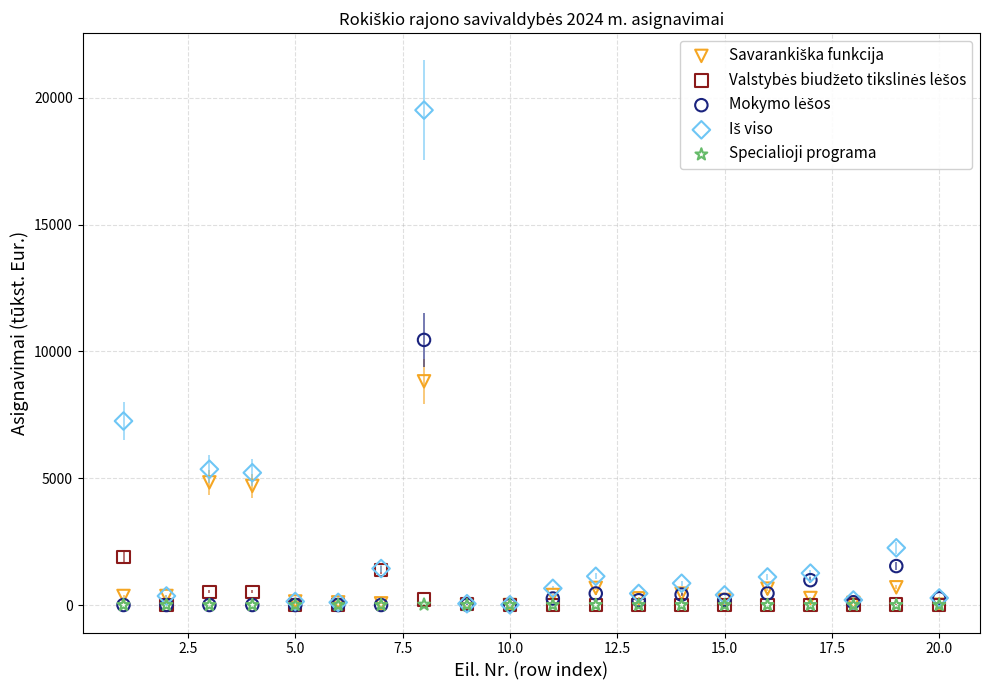

Across all series, what Y value is closest to 9756?

10453.6